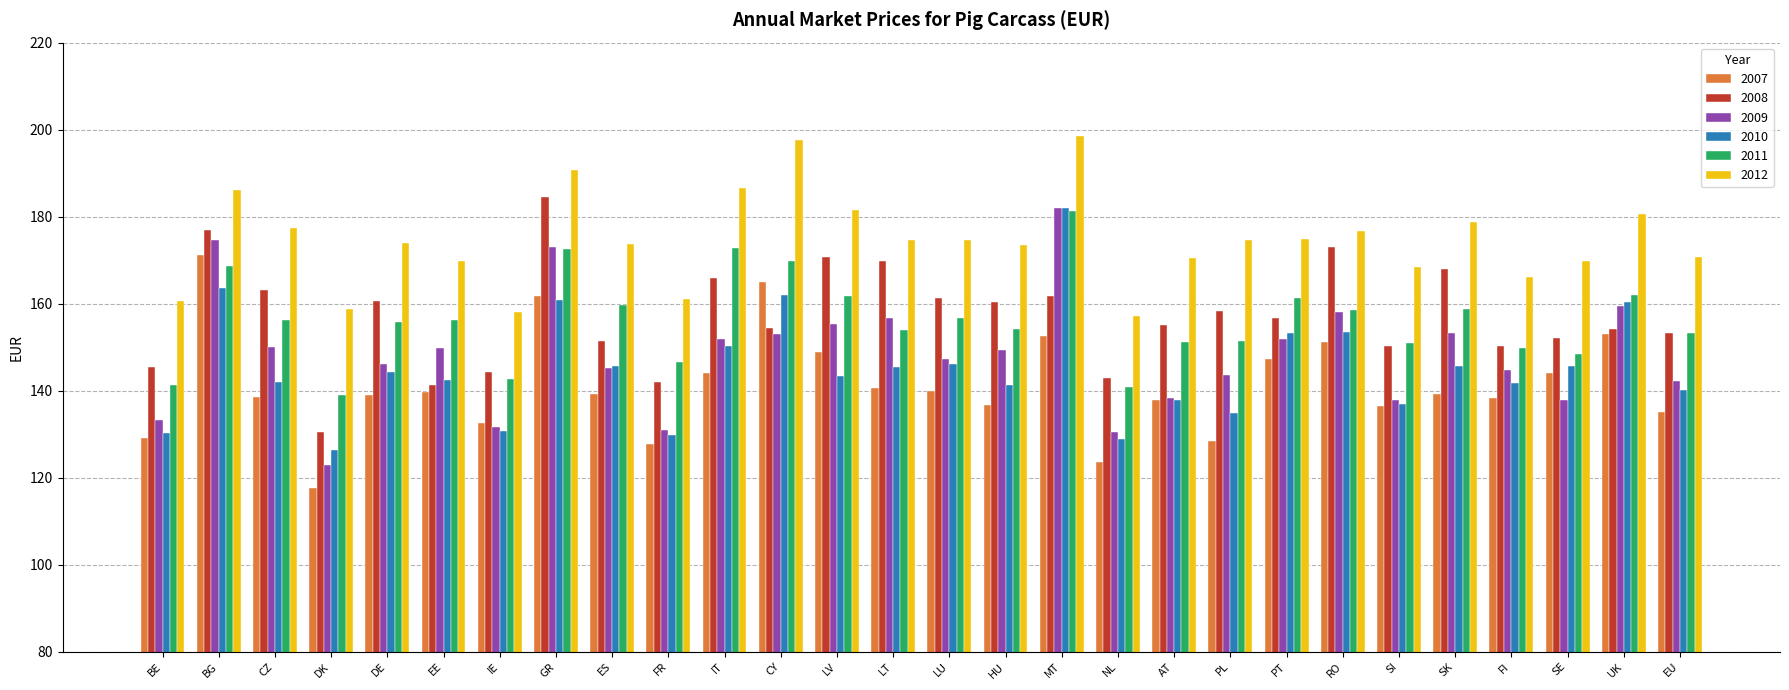

What is the minimum value for 2007?

117.7